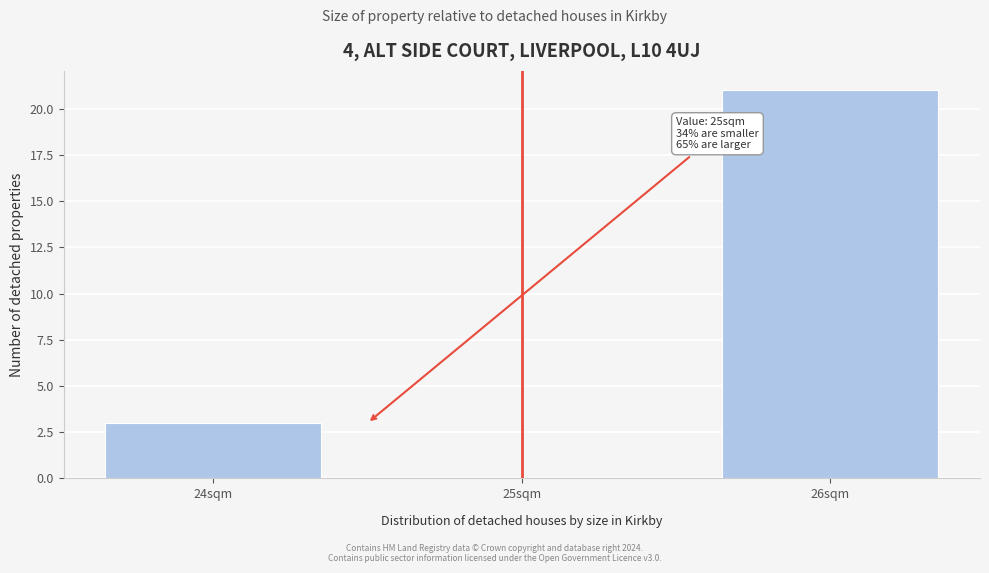

Reading right to left, list all the values displayed in this chart.

26sqm=21	25sqm=0	24sqm=3